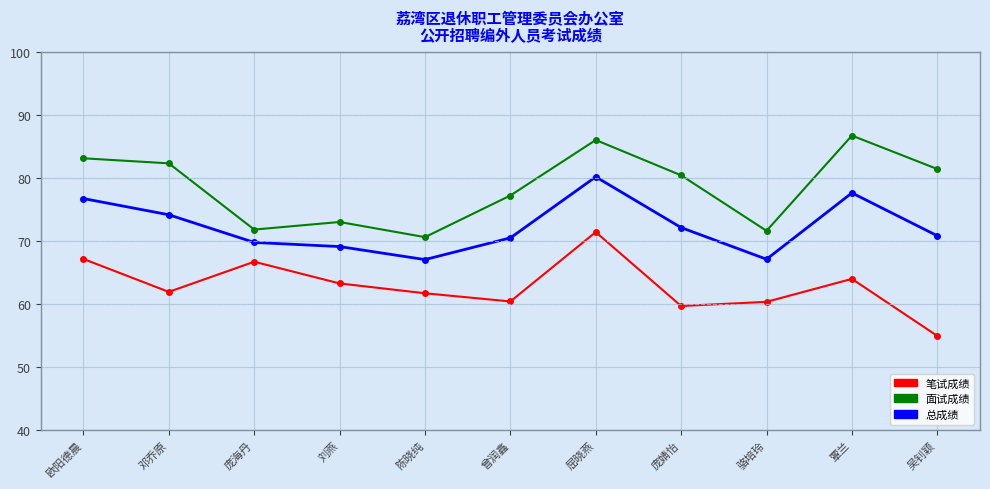

In 总成绩, how many points are higher than both neighbors (excluding endpoints)?

2